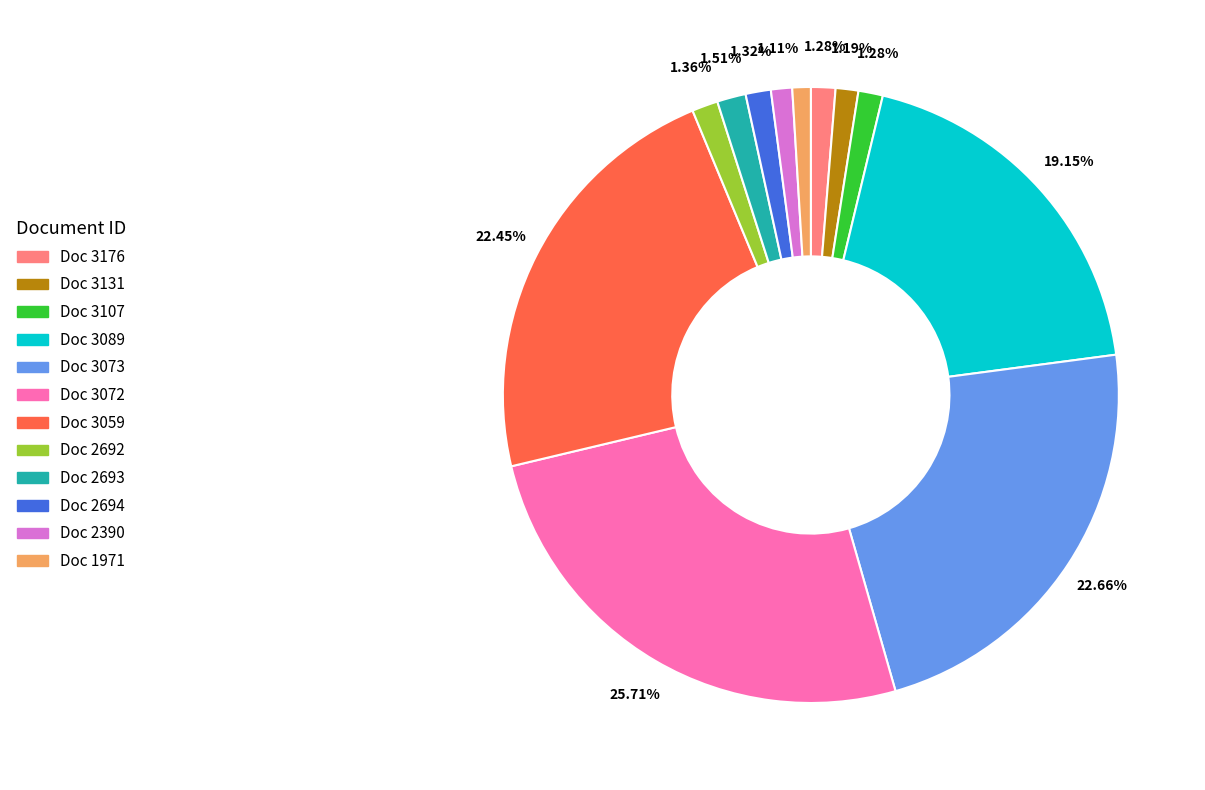

Do Doc 2694 and Doc 3089 together represent more than half of the pie?

No